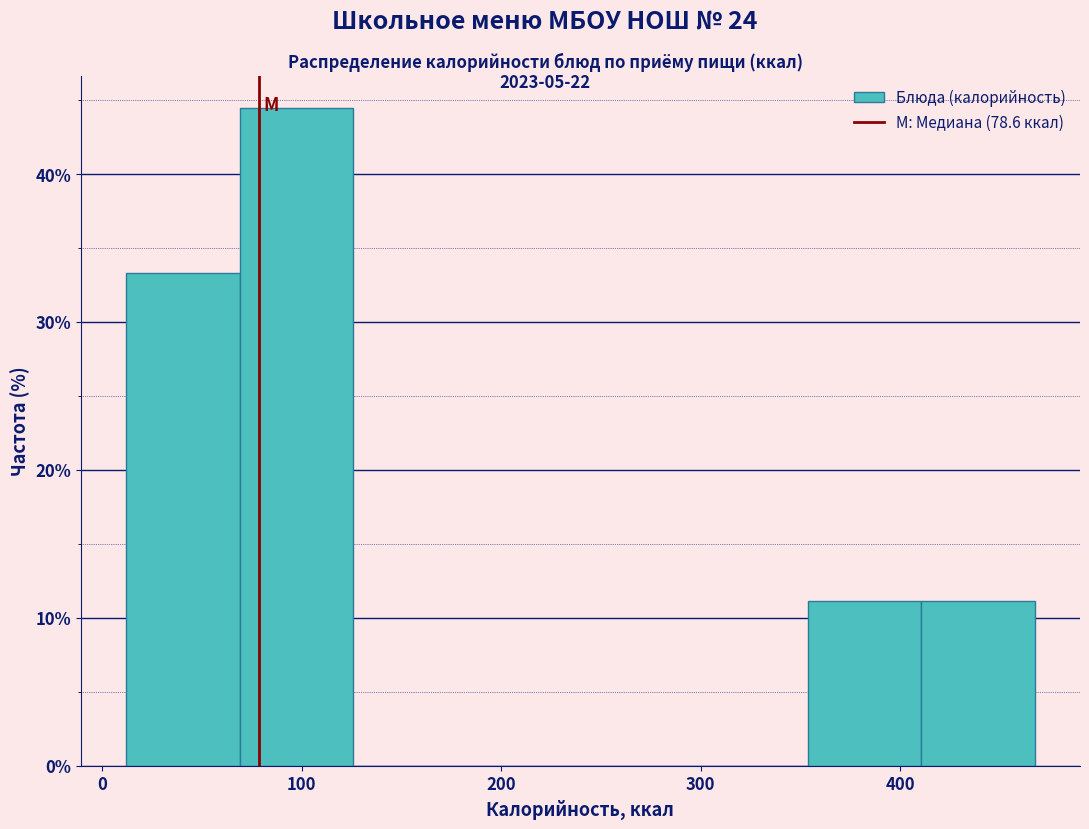

What is the height of the bar covering 10 to 70 on the x-axis? Neither the bar edges nor the heights are printed on the chart, so give them approximately, as read against the axes.

33